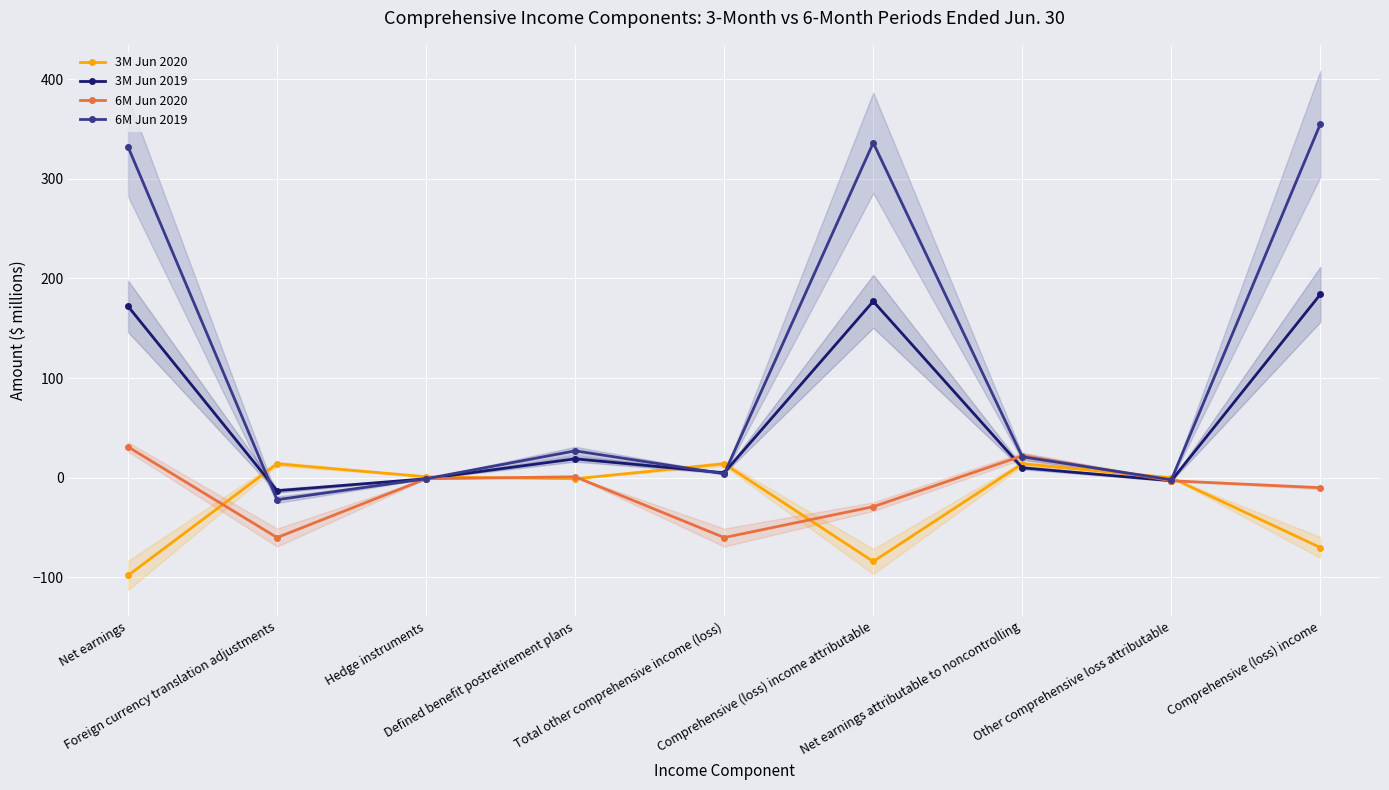

How many negative values does the 6M Jun 2020 series have?

6